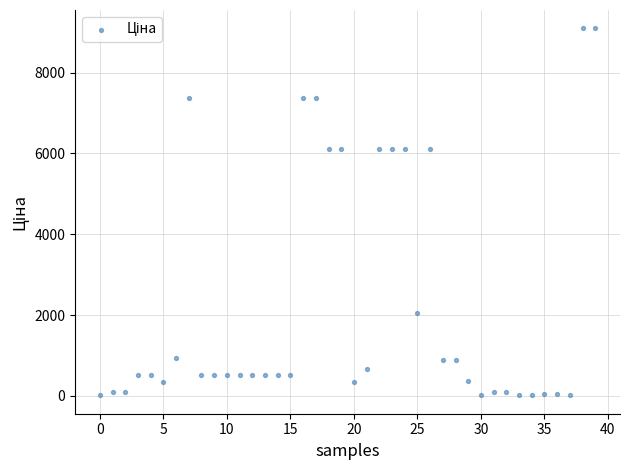

What is the range of Y values (max minus min)?

9076.5